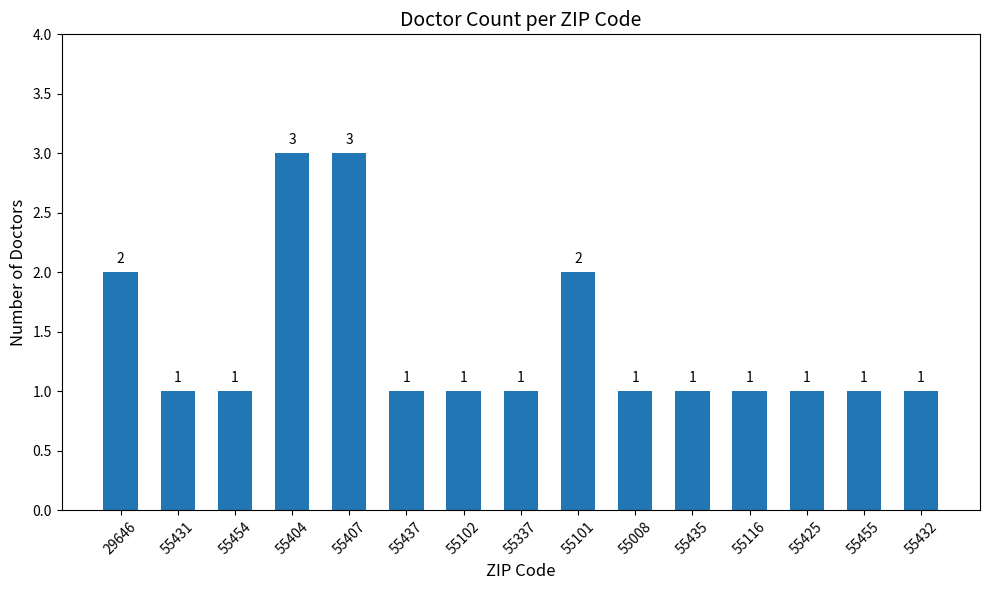

Count the number of values greater than 1.

4